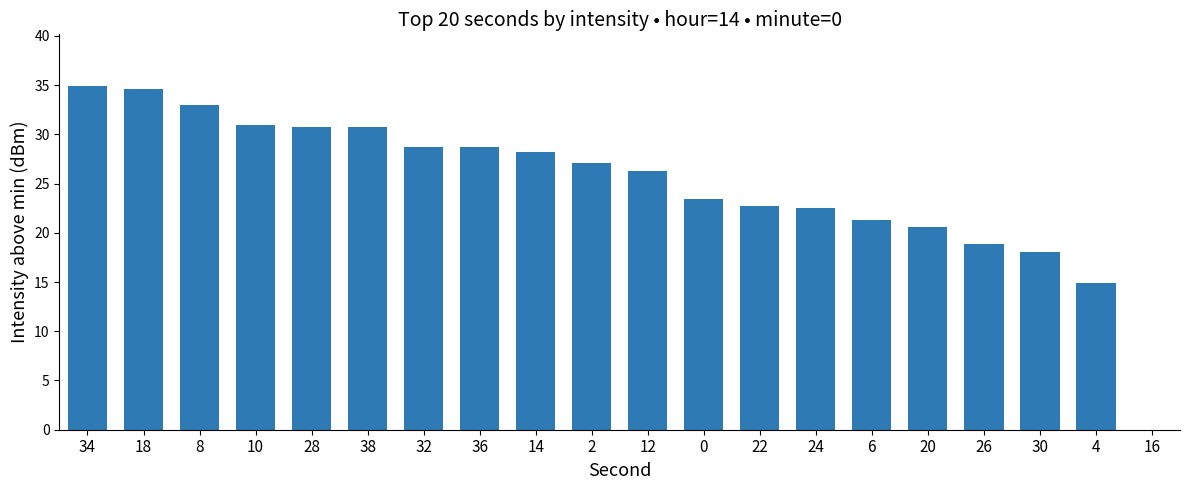

How many positive values are there?

19